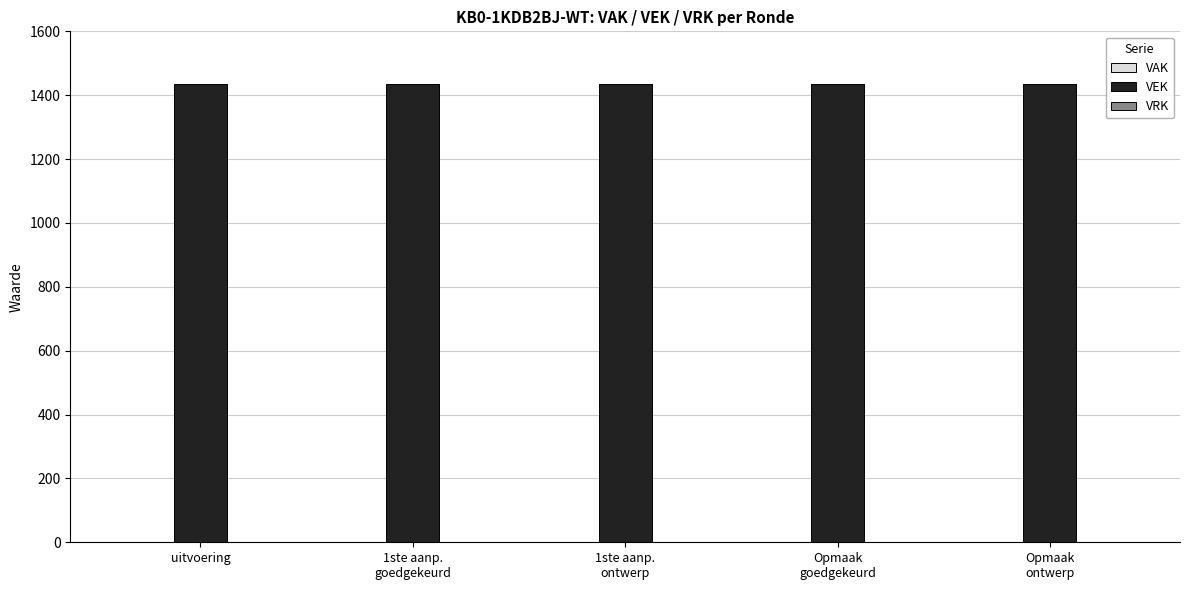

Which category has the highest value in the VEK series?

uitvoering